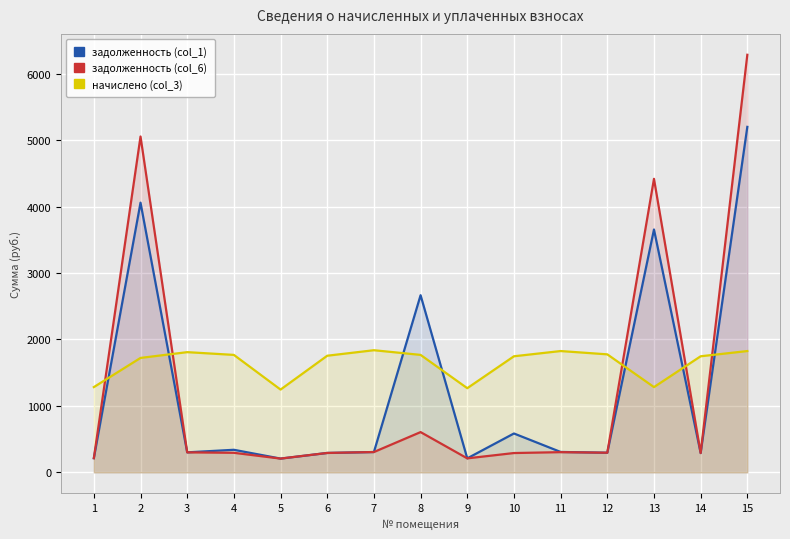

What is the value of the задолженность (col_1) point at the 6th from the left?

292.6